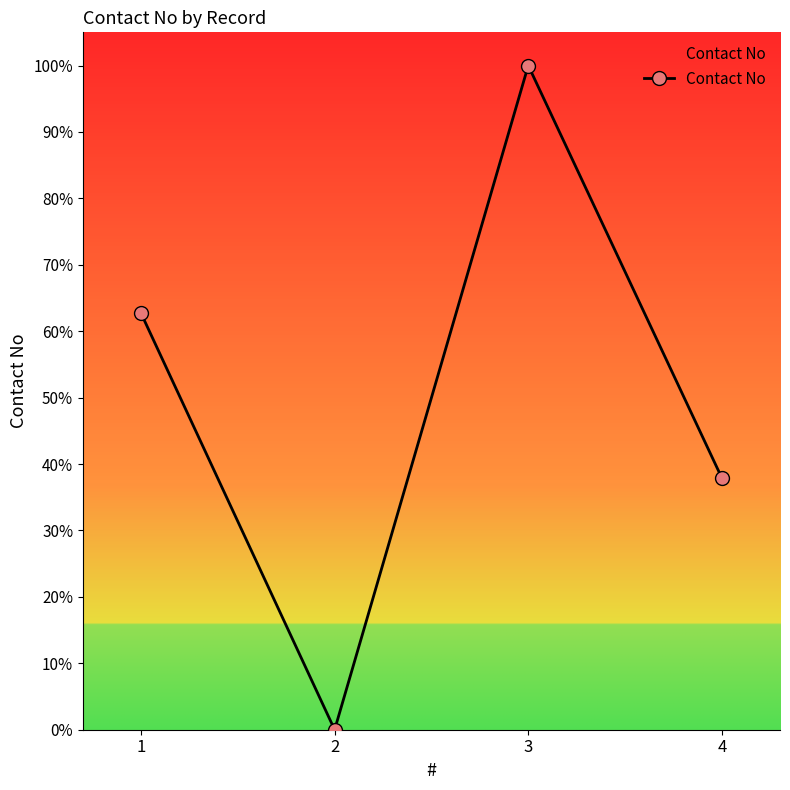

Where is the first local maximum?

3